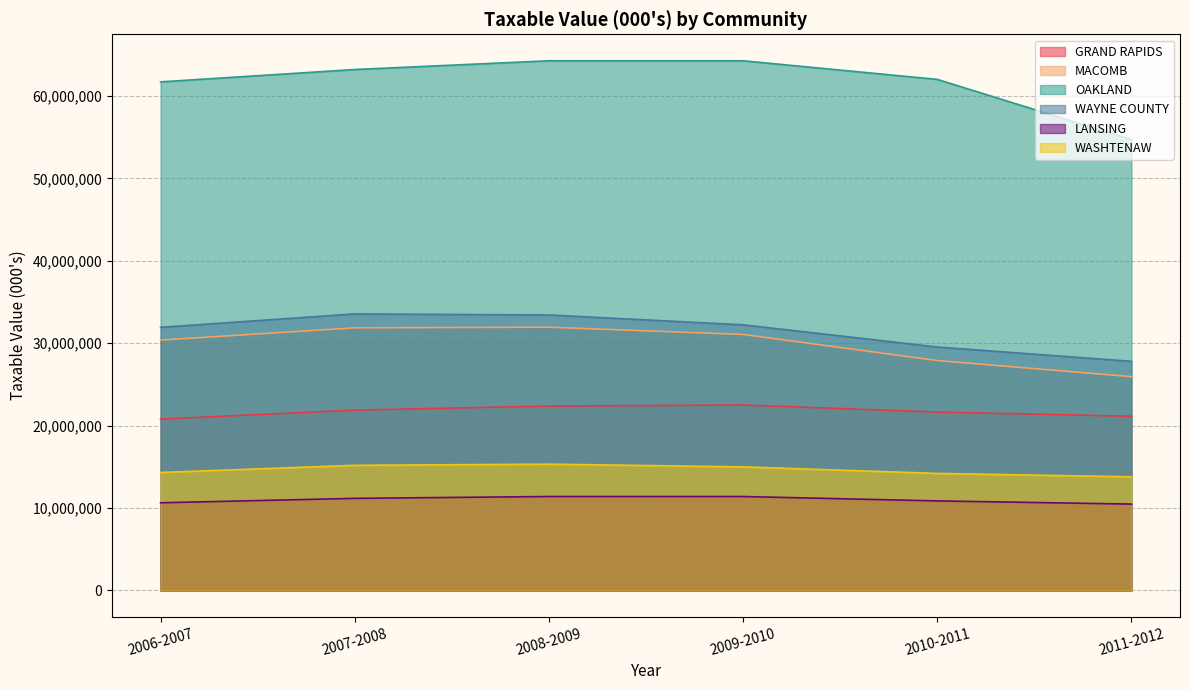

Is it true that LANSING equals 7252298.7 at 2008-2009?

False